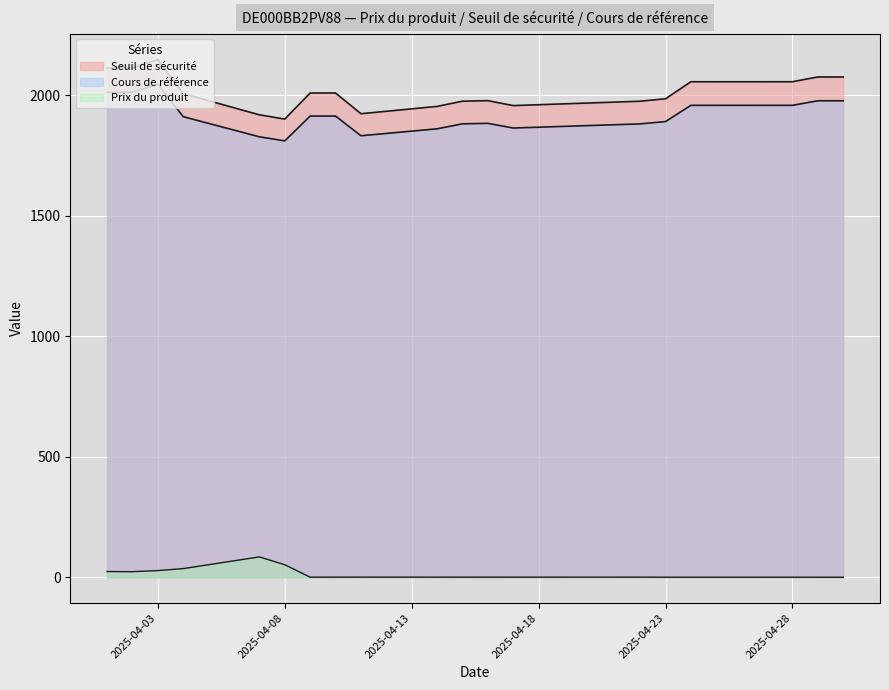

At which category is the sum across all series the highest?

2025-04-03